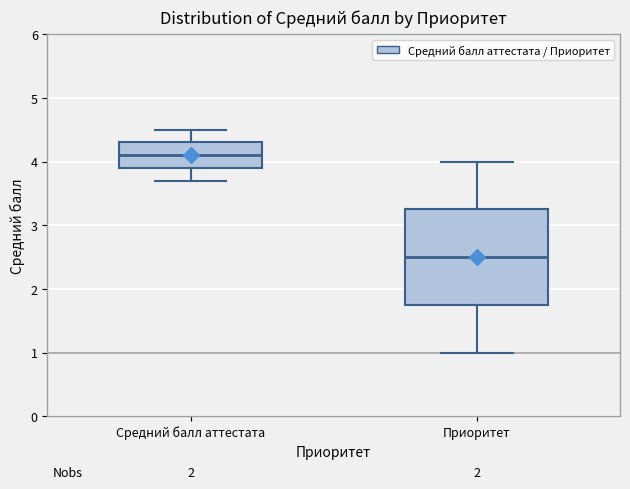

Where does the median line of the box for Приоритет sit on the y-axis? The values are not printed on the chart, so give them approximately, as read against the axis.

2.5